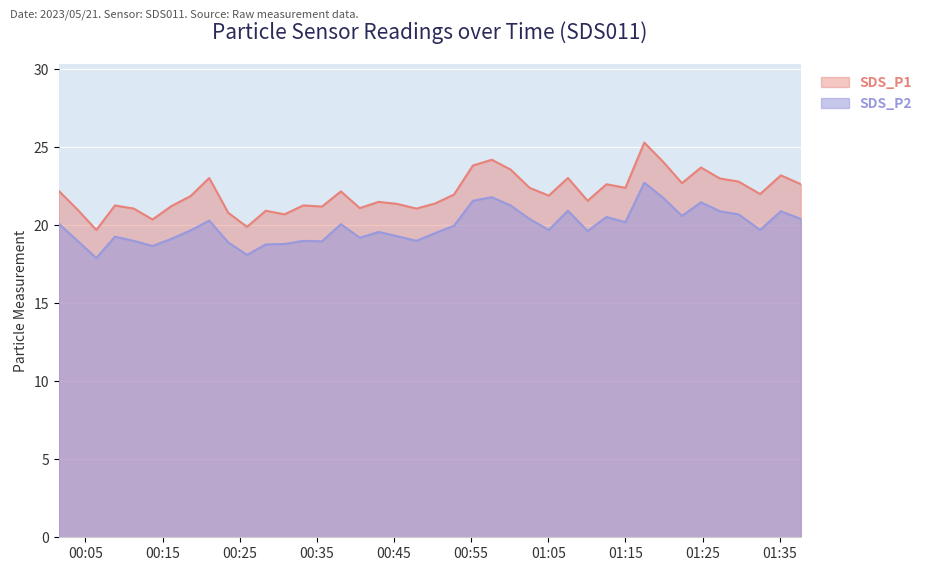

Is it true that SDS_P1 equals 21.9 at 2023/05/21 00:18:38?

True